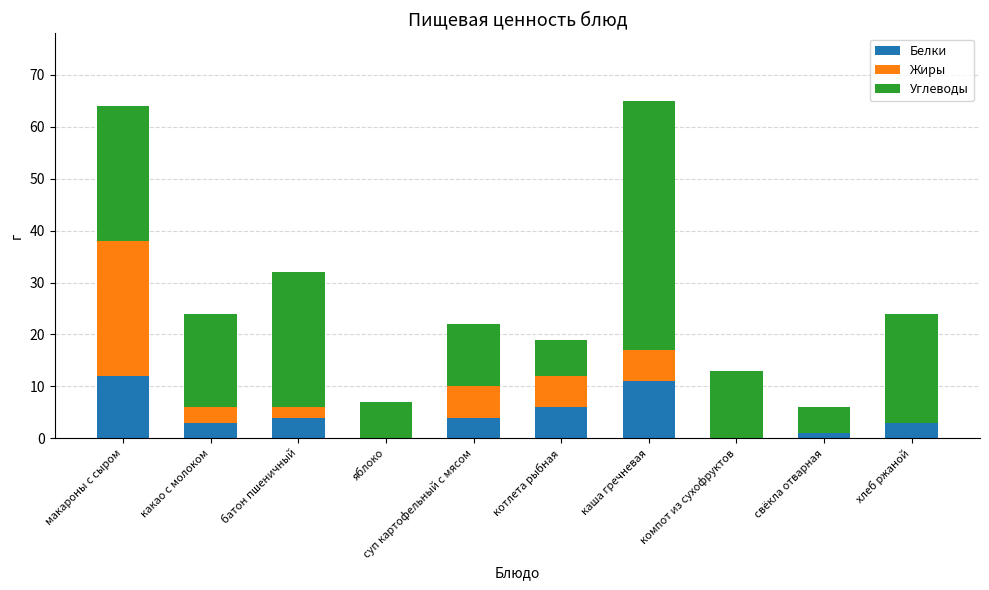

What is the highest value of the Белки series?

12